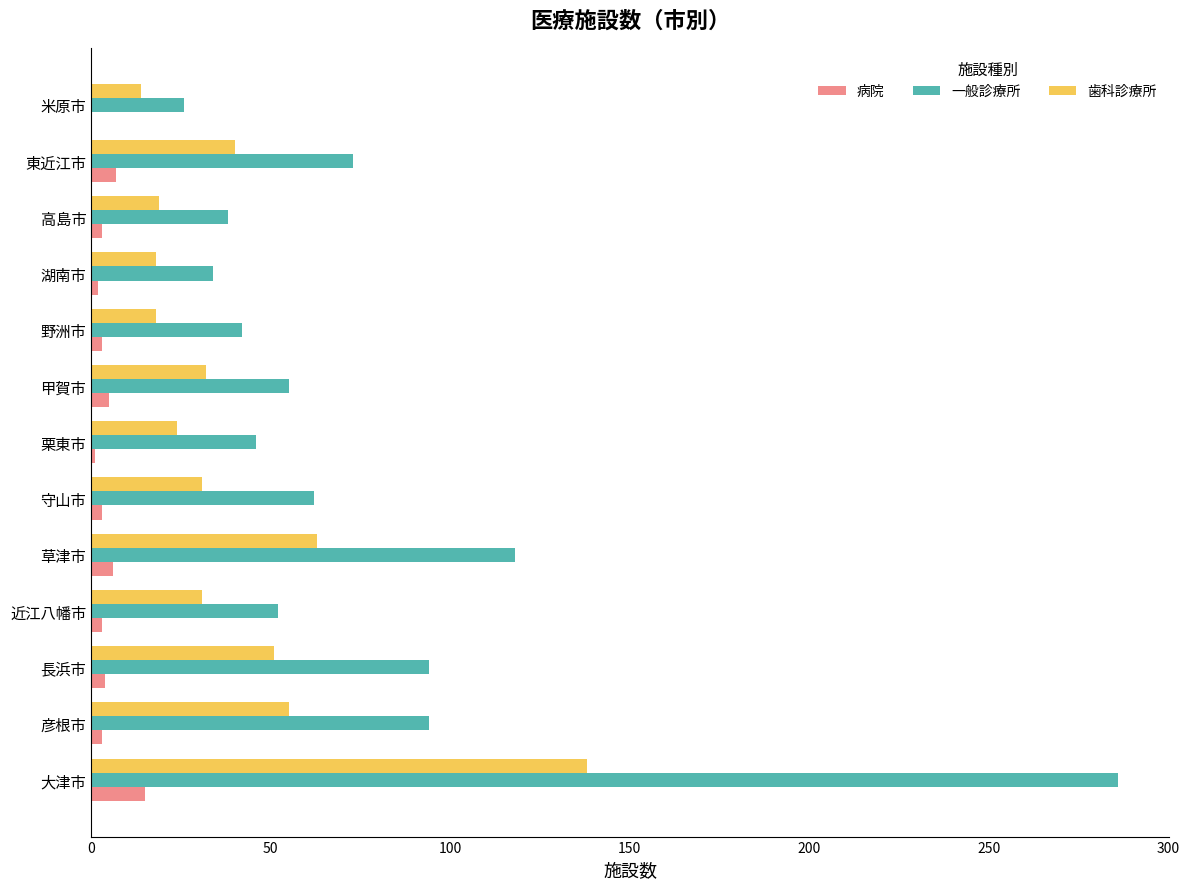

Which series has the largest total across all categories?

一般診療所